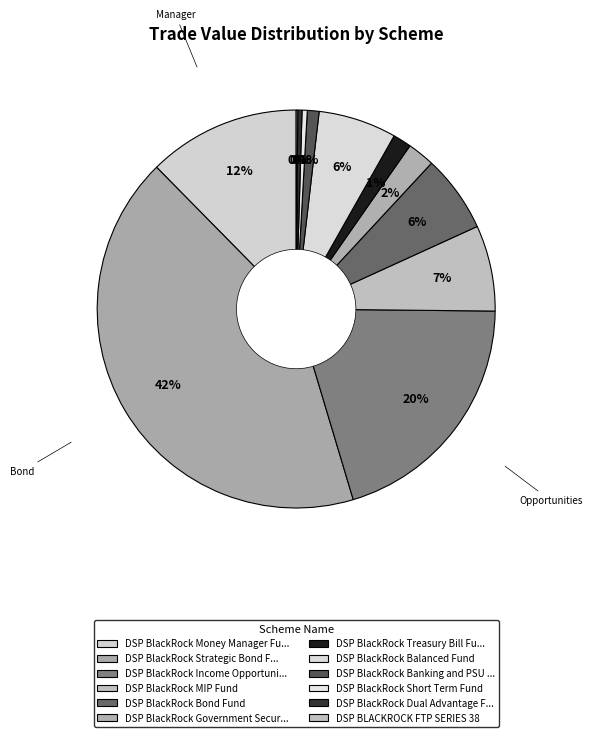

To the nearest percent, what is the difference between the DSP BLACKROCK FTP SERIES 38 and DSP BlackRock MIP Fund slice percentages?

7%